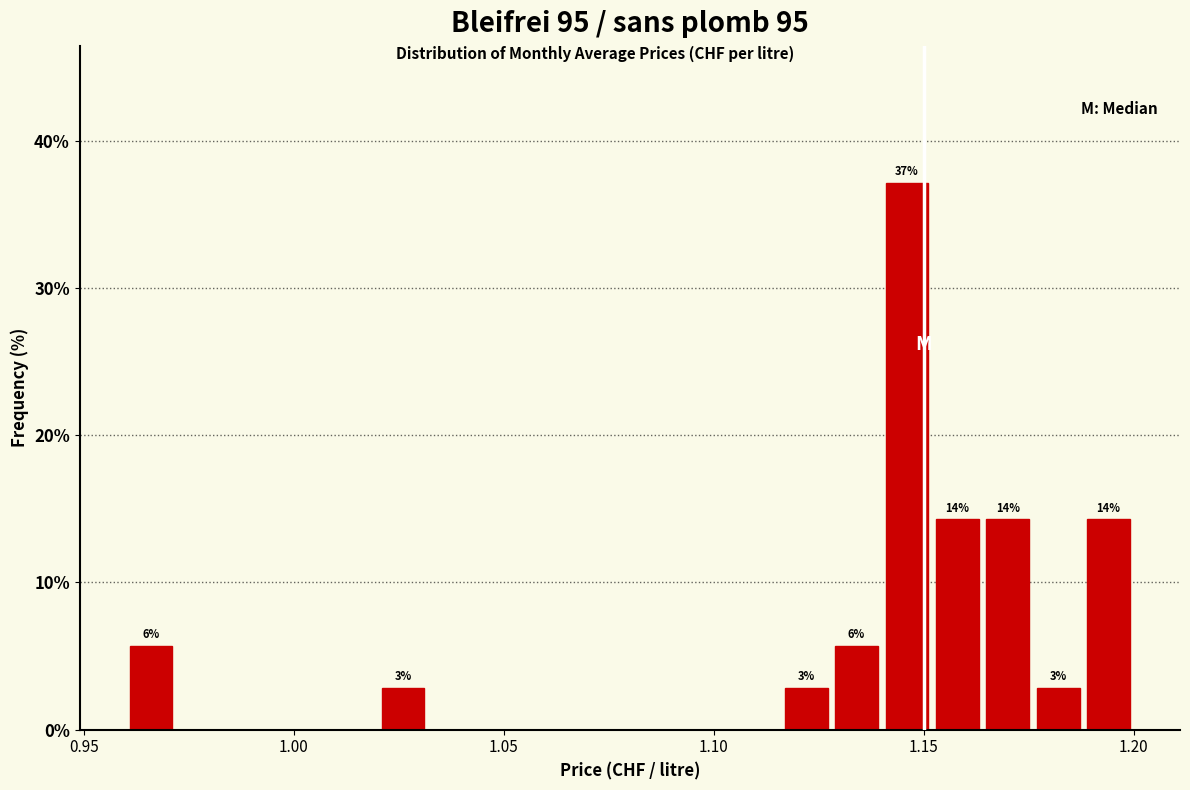

Around what value on the x-axis is the tallest bar? Give the approximate position of its centre, as read against the axis.

1.145